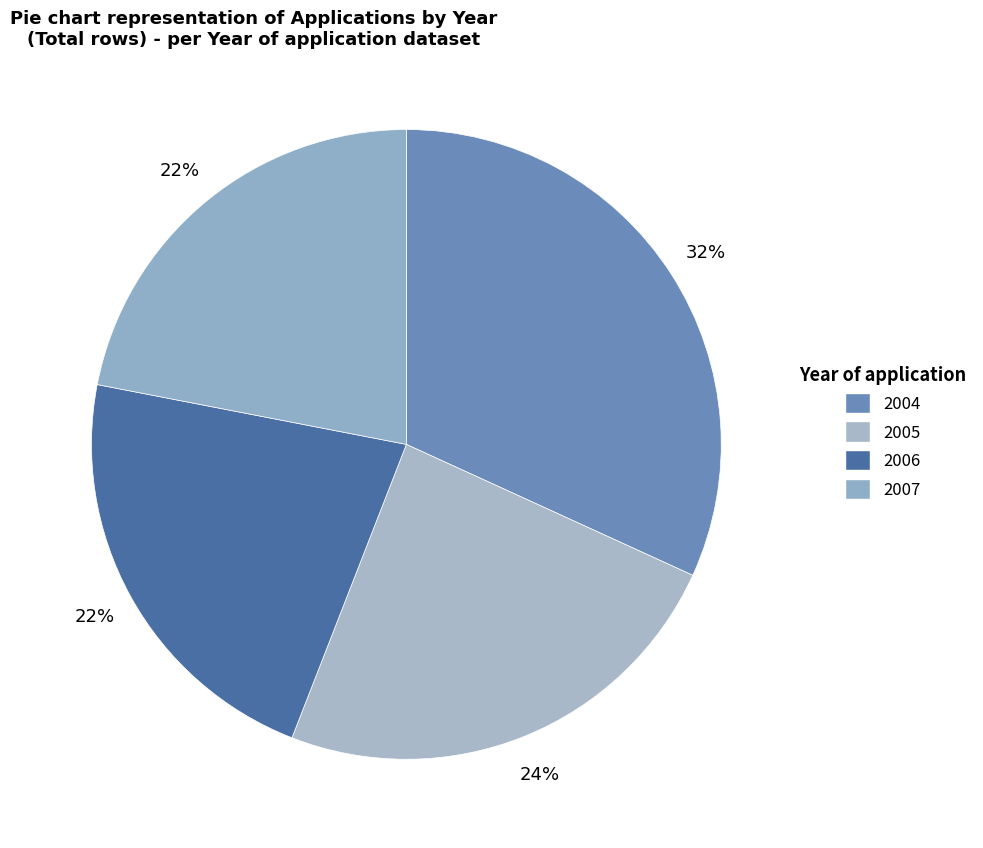

To the nearest percent, what is the combined percentage of 2004 and 2006?

54%